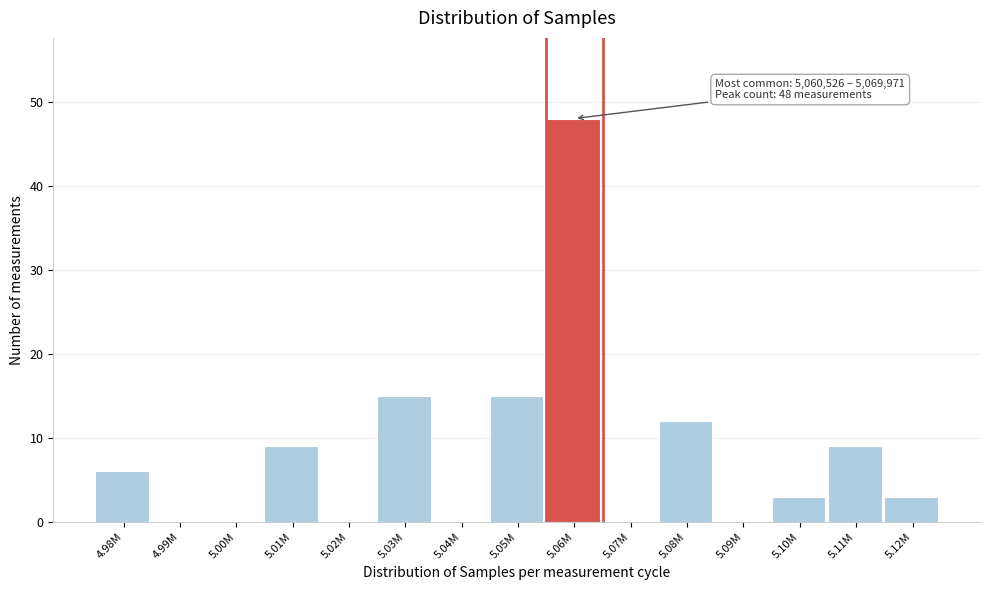

Reading left to right, list all the values displayed in this chart.

4.98M=6	4.99M=0	5.00M=0	5.01M=9	5.02M=0	5.03M=15	5.04M=0	5.05M=15	5.06M=48	5.07M=0	5.08M=12	5.09M=0	5.10M=3	5.11M=9	5.12M=3